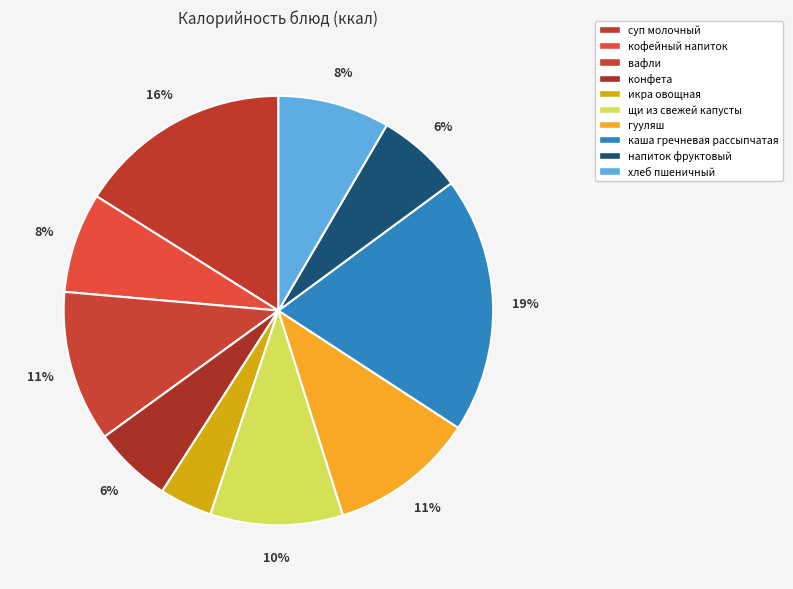

What is the change in value from суп молочный to напиток фруктовый?

-143.9